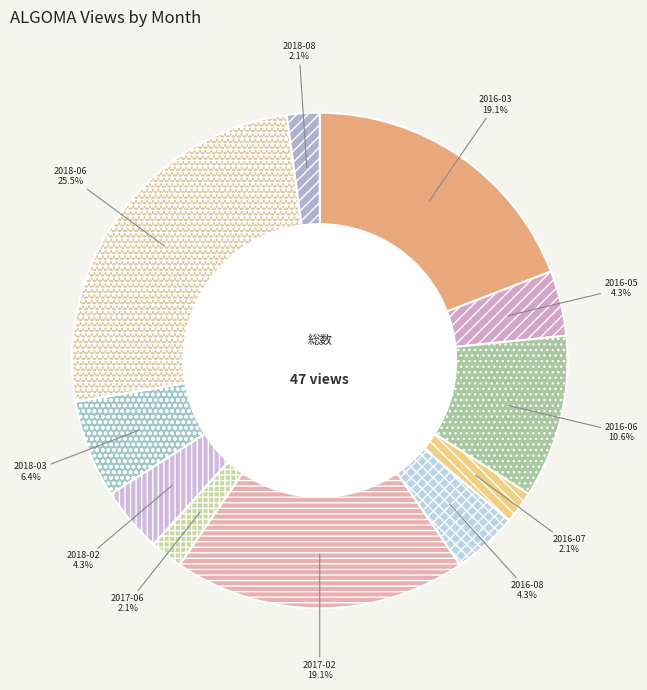

How many segments does this pie chart have?

11